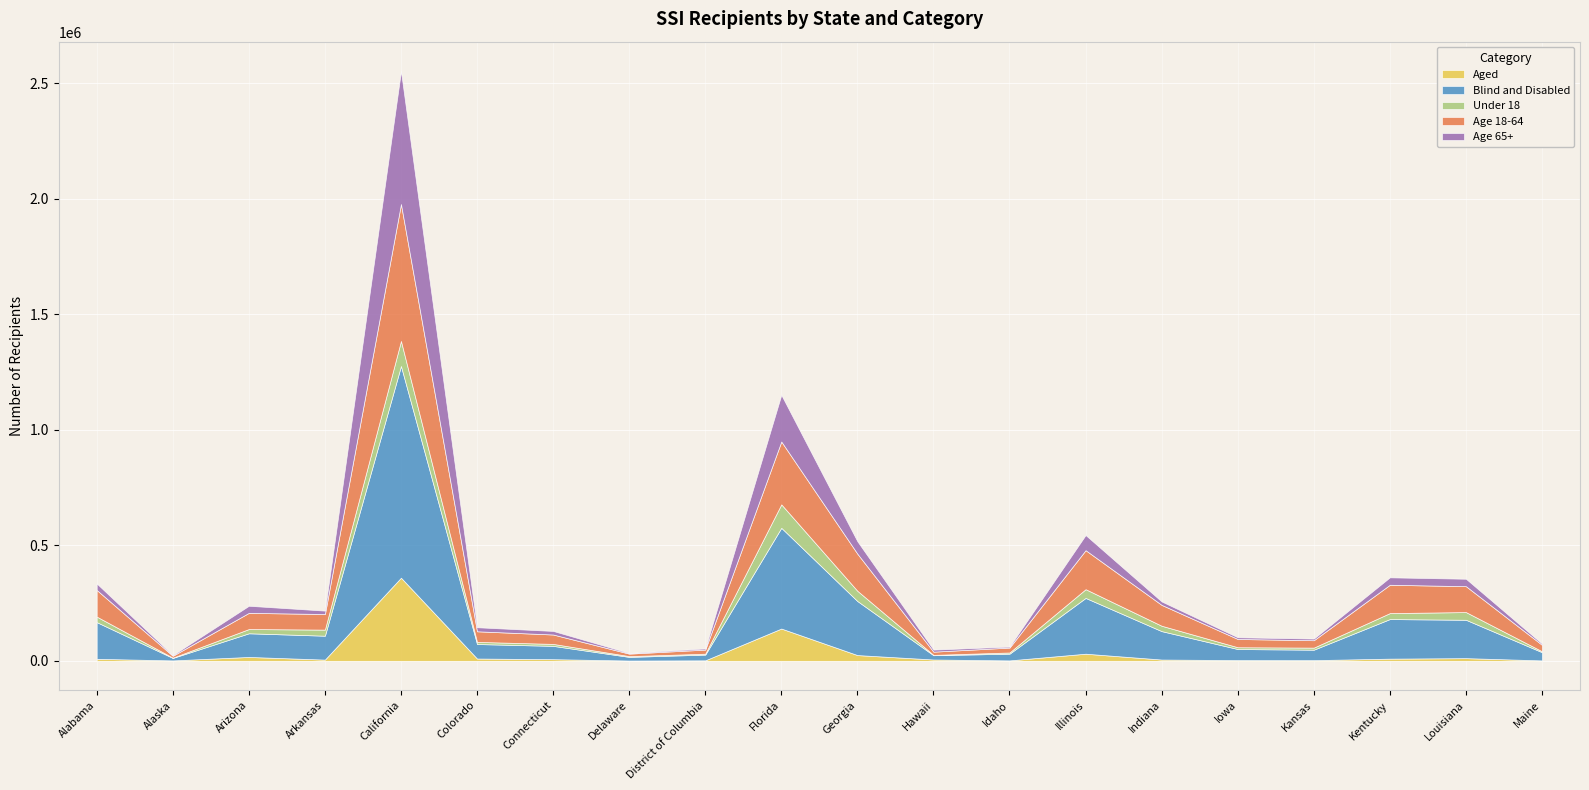

What is the minimum value shown in the chart?

1194